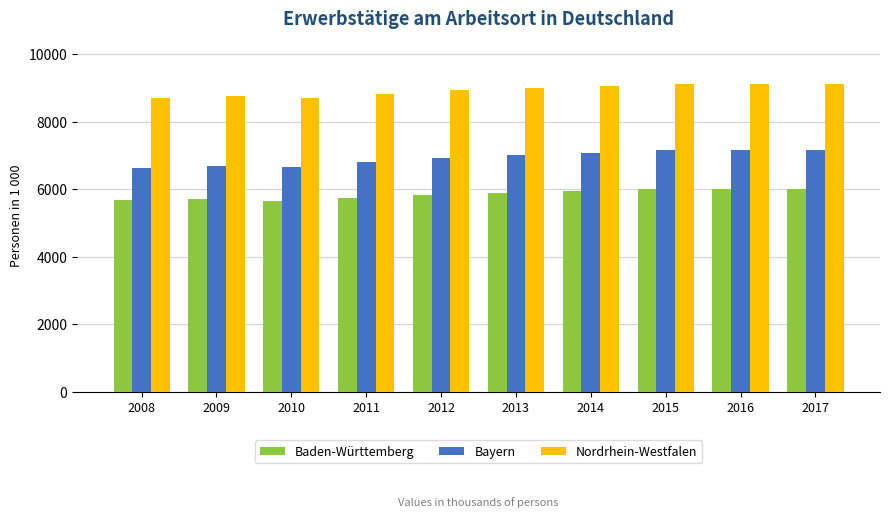

Is it true that Bayern equals 6686.1 at 2009?

True